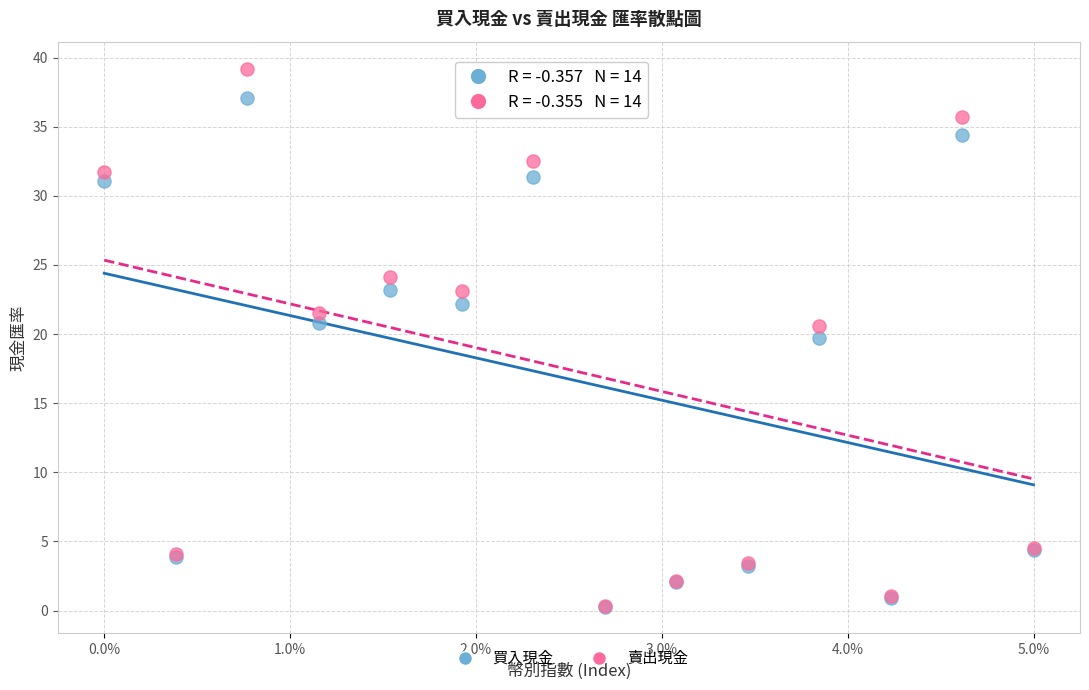

Which series contains the highest Y value?

賣出現金